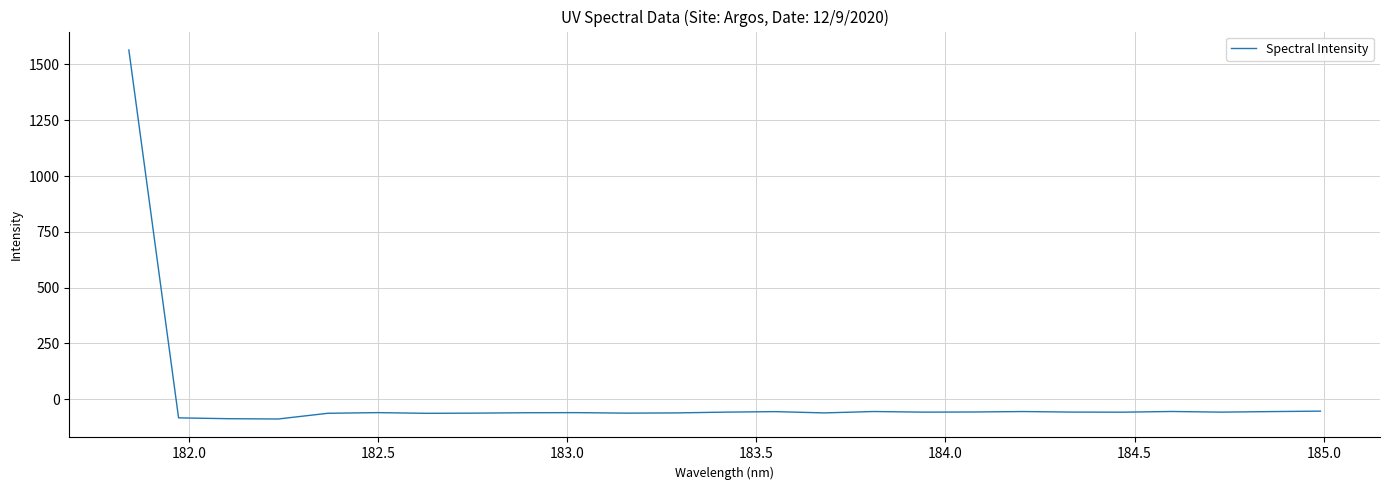

What is the minimum value shown in the chart?

-88.2